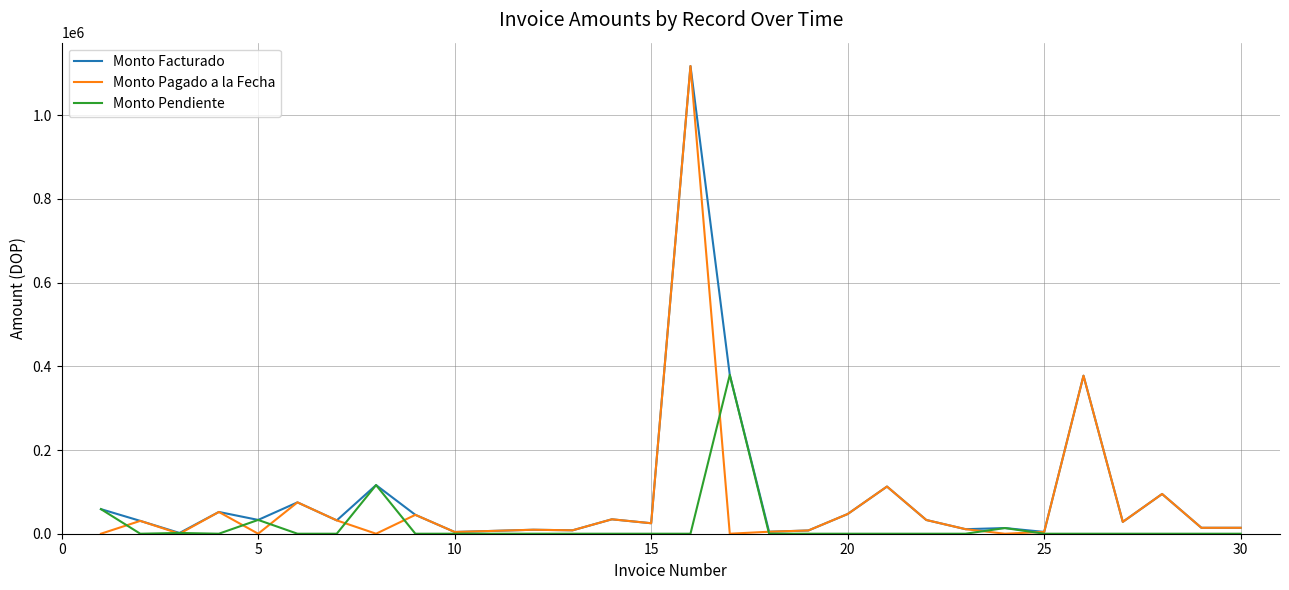

True or false: Monto Pendiente has more than 1 points higher than both neighbors.

True